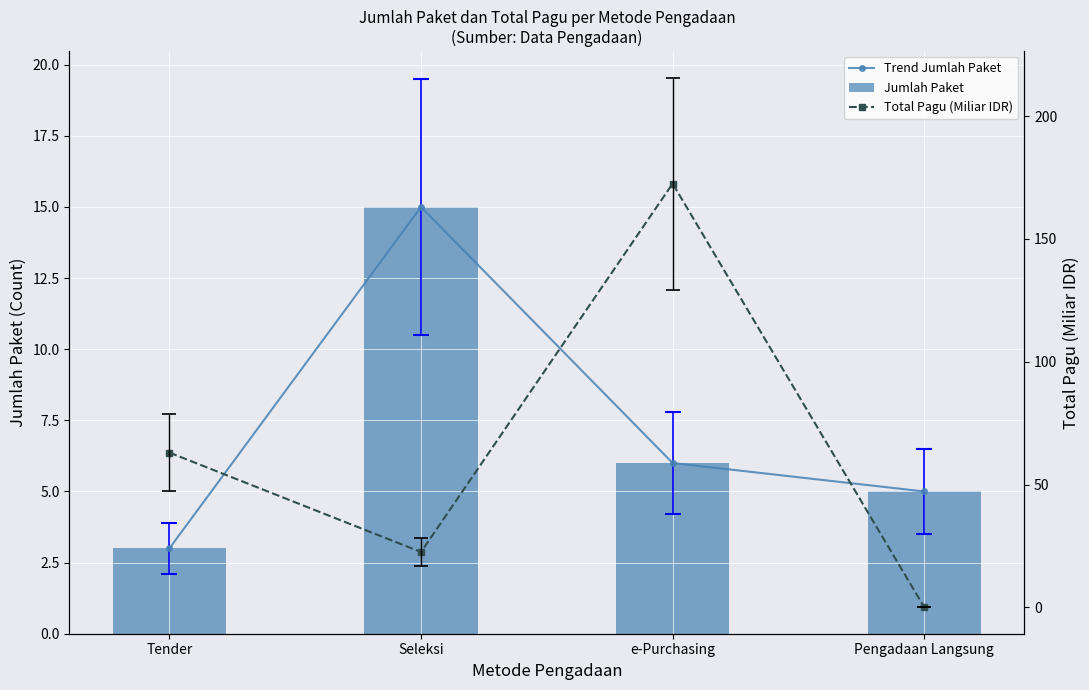

Which has a higher value, e-Purchasing or Tender?

e-Purchasing